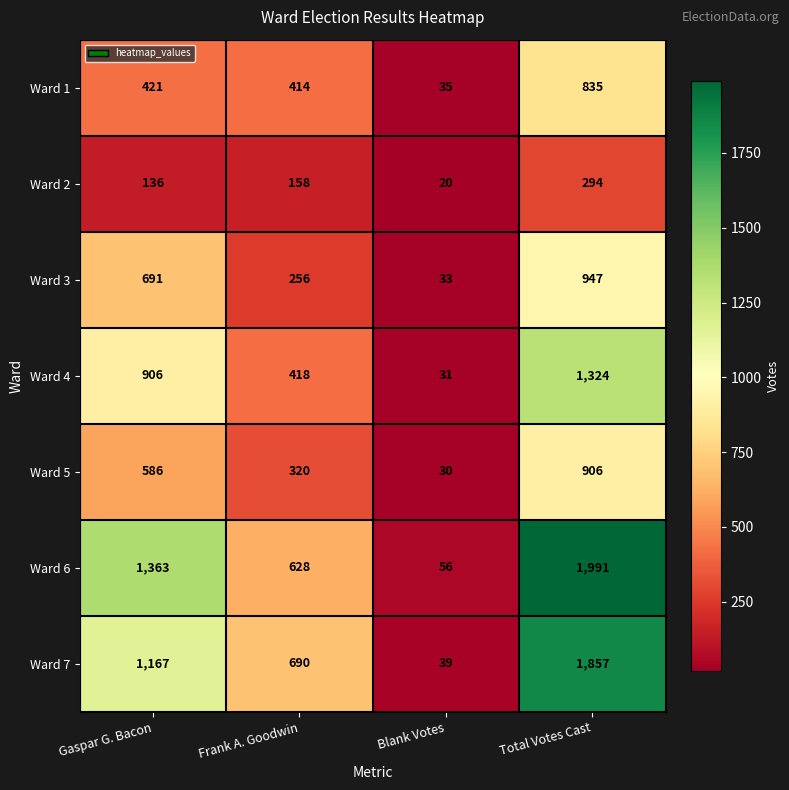

What is the average value of the Ward 4 series?

670